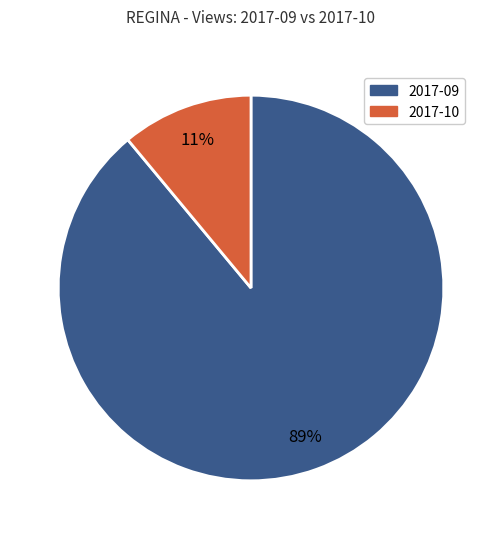

To the nearest percent, what portion does 2017-09 represent?

89%